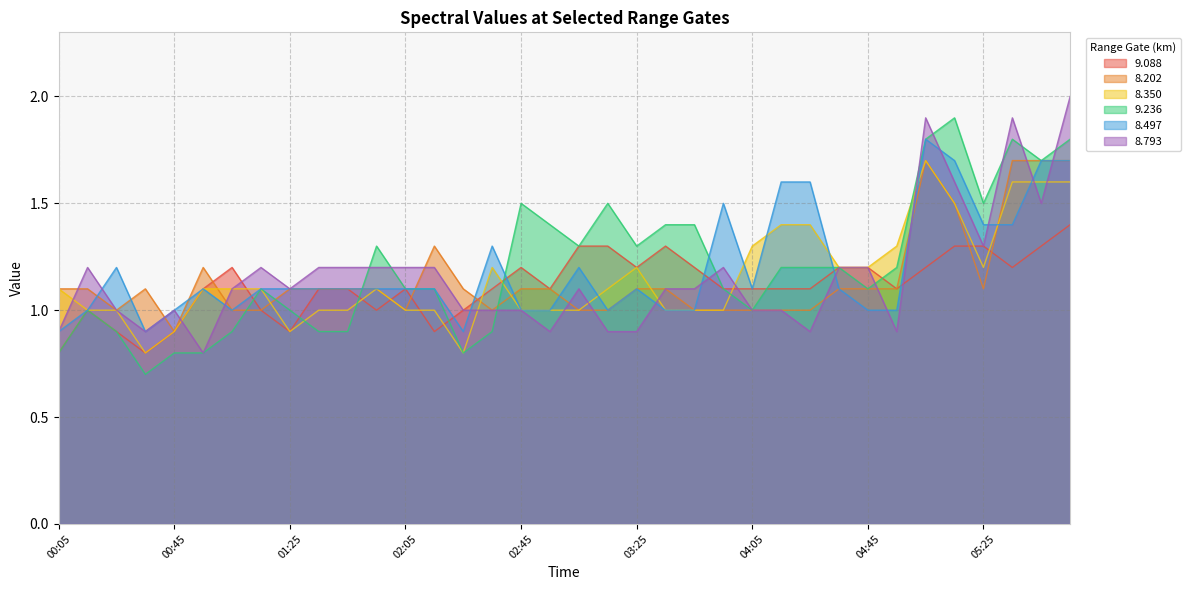

What is the label of the 23rd point from the right?

02:15